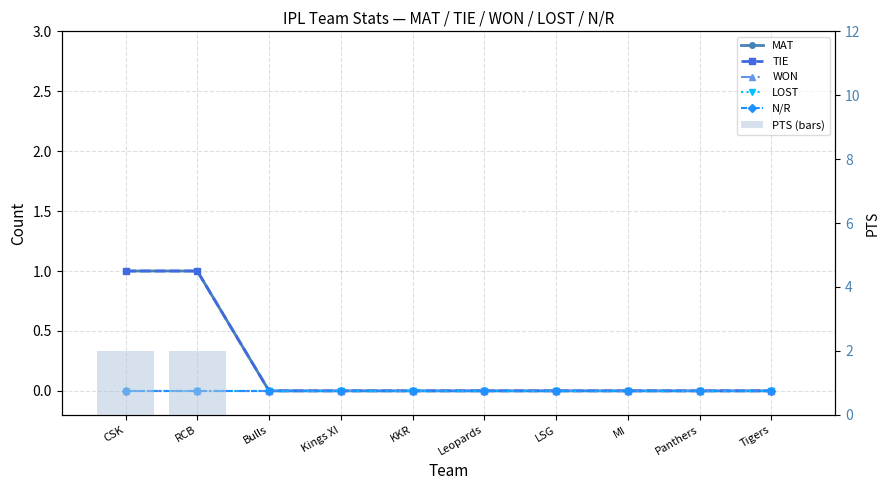

Reading left to right, list all the values displayed in this chart.

MAT: CSK=1	RCB=1	Bulls=0	Kings XI=0	KKR=0	Leopards=0	LSG=0	MI=0	Panthers=0	Tigers=0
TIE: CSK=1	RCB=1	Bulls=0	Kings XI=0	KKR=0	Leopards=0	LSG=0	MI=0	Panthers=0	Tigers=0
WON: CSK=0	RCB=0	Bulls=0	Kings XI=0	KKR=0	Leopards=0	LSG=0	MI=0	Panthers=0	Tigers=0
LOST: CSK=0	RCB=0	Bulls=0	Kings XI=0	KKR=0	Leopards=0	LSG=0	MI=0	Panthers=0	Tigers=0
N/R: CSK=0	RCB=0	Bulls=0	Kings XI=0	KKR=0	Leopards=0	LSG=0	MI=0	Panthers=0	Tigers=0
PTS (bars): CSK=2	RCB=2	Bulls=0	Kings XI=0	KKR=0	Leopards=0	LSG=0	MI=0	Panthers=0	Tigers=0